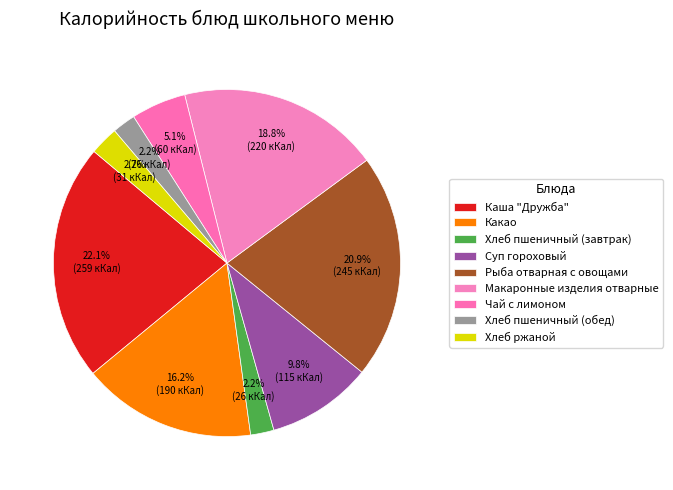

Does Каша "Дружба" represent more than half of the total?

No